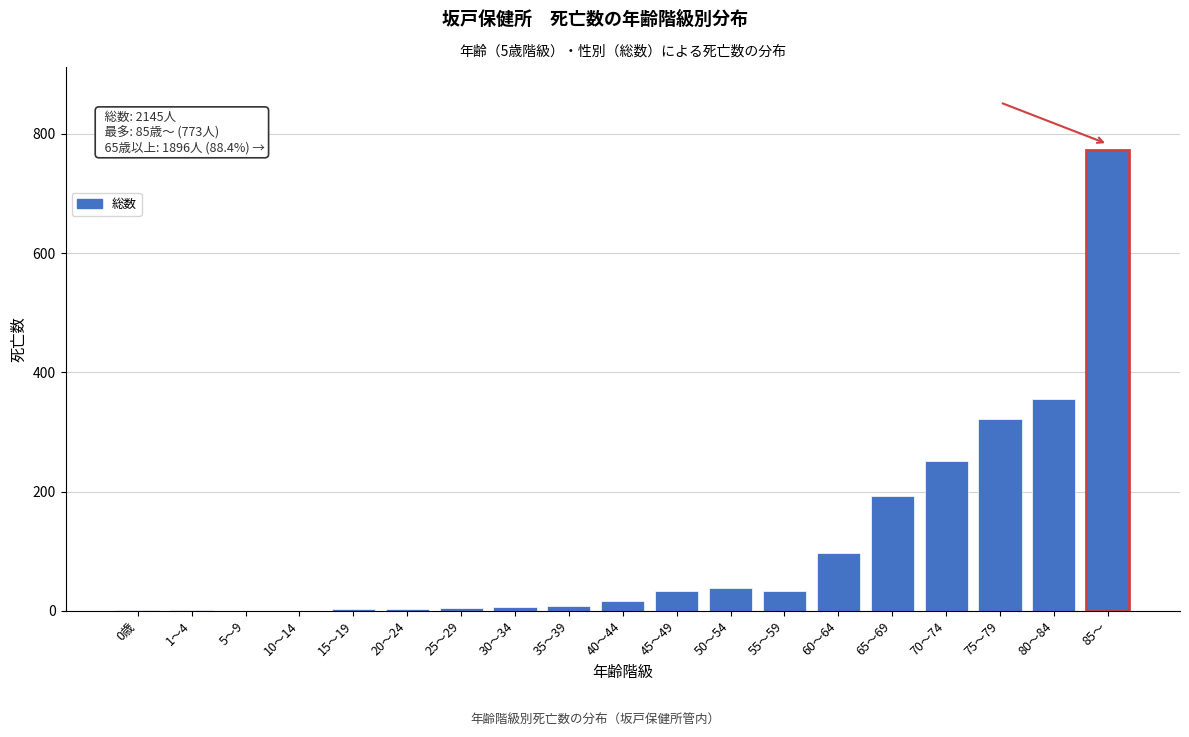

Is it true that the value at 65～69 is 336?

False